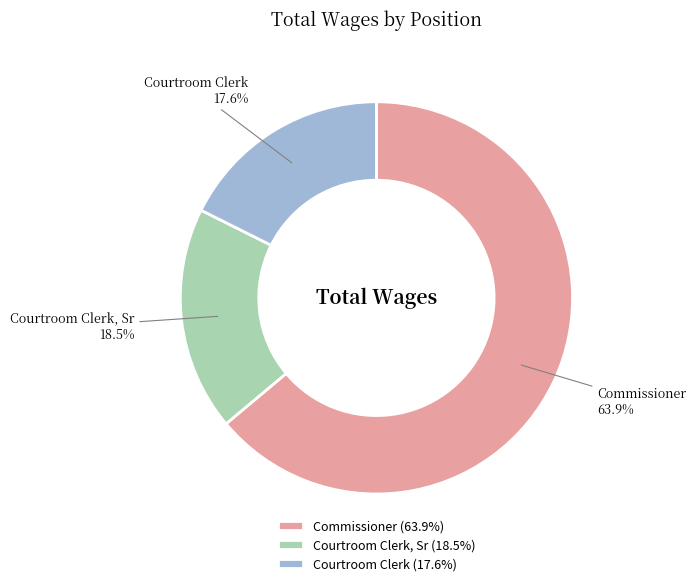

How many segments does this pie chart have?

3